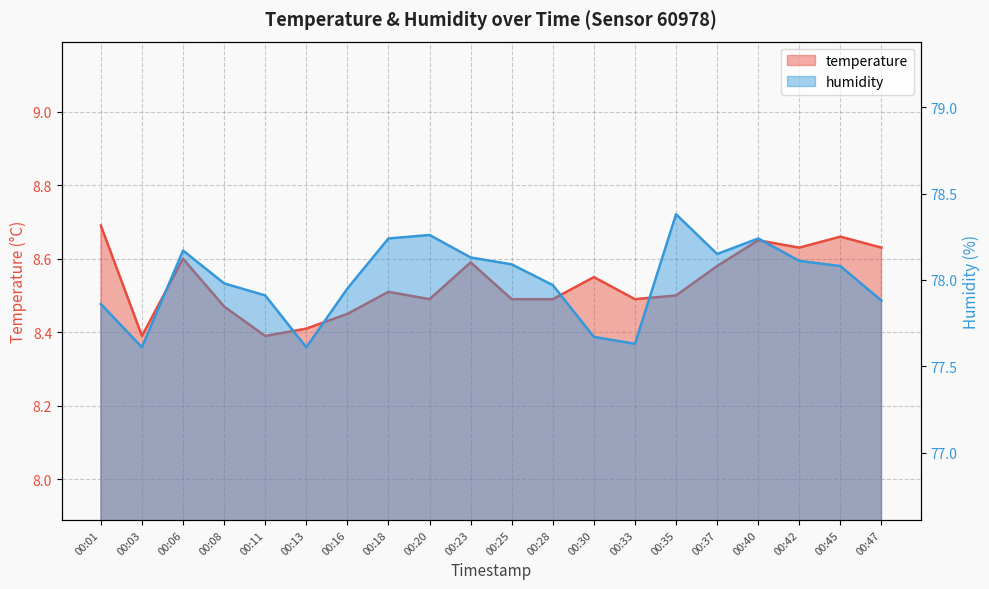

True or false: temperature has more than 1 points higher than both neighbors.

True